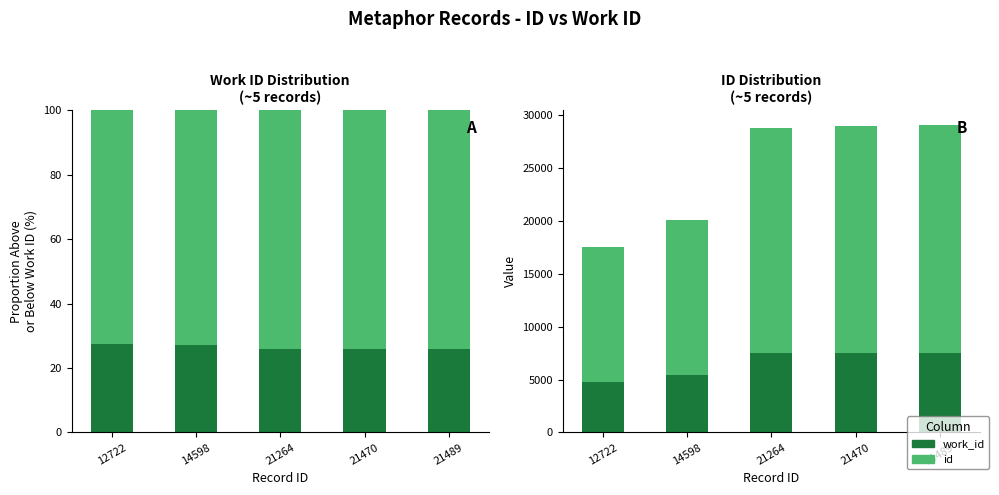

How many data points does each series have?

5